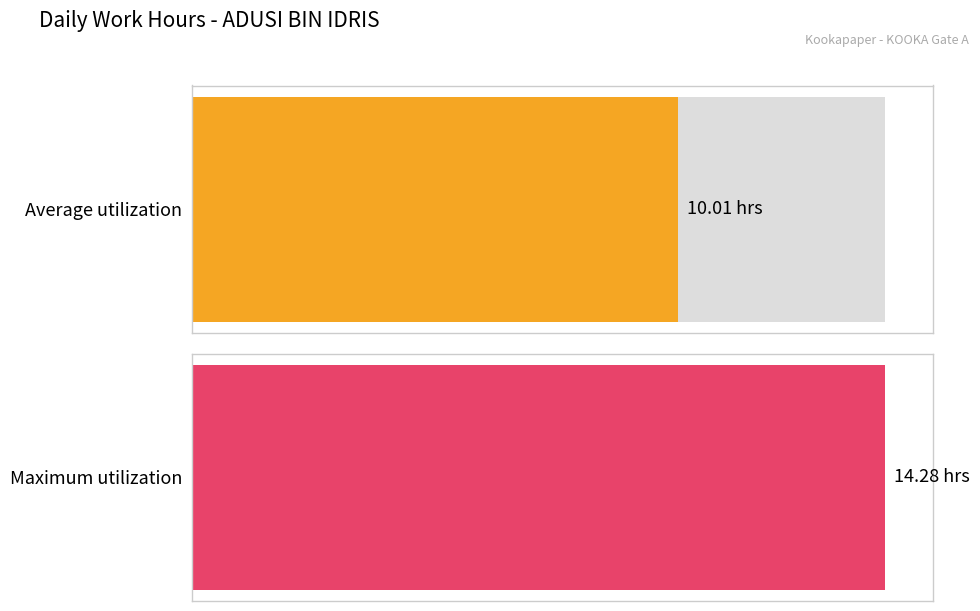

What is the maximum value shown in the chart?

14.3